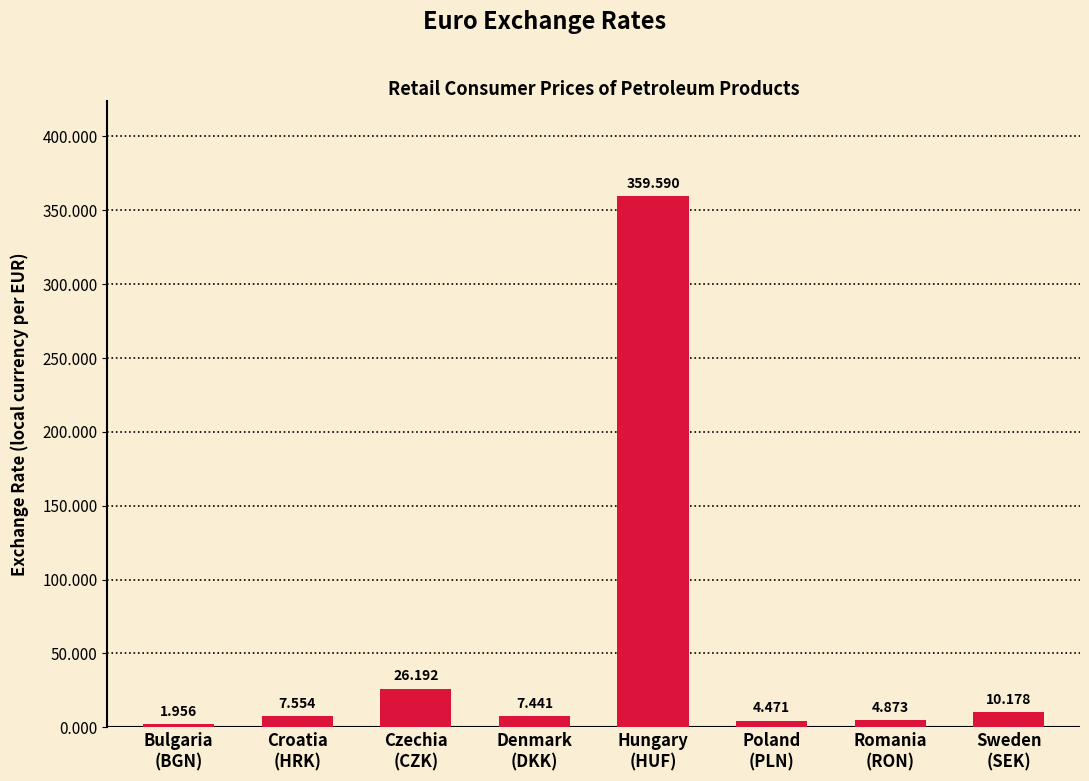

What is the ratio of the value at Sweden
(SEK) to the value at Denmark
(DKK)?

1.4